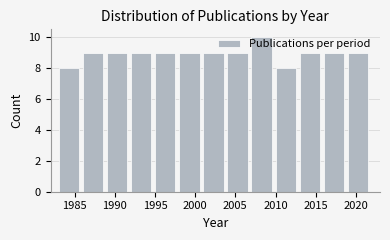

Reading left to right, list every bar in this chart as the range it spans on the x-axis followed by its height. The values are not printed on the chart, so give them approximately, as read against the axis.

1983 to 1986: 8
1986 to 1989: 9
1989 to 1992: 9
1992 to 1995: 9
1995 to 1998: 9
1998 to 2001: 9
2001 to 2004: 9
2004 to 2007: 9
2007 to 2010: 10
2010 to 2013: 8
2013 to 2016: 9
2016 to 2019: 9
2019 to 2022: 9